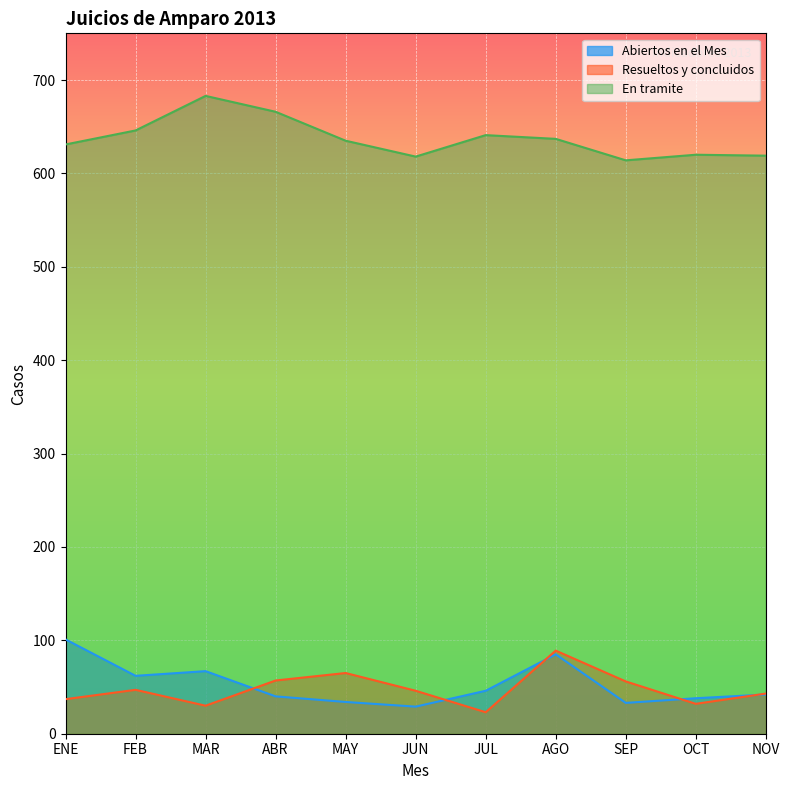

What is the sum of all Resueltos y concluidos values?

525